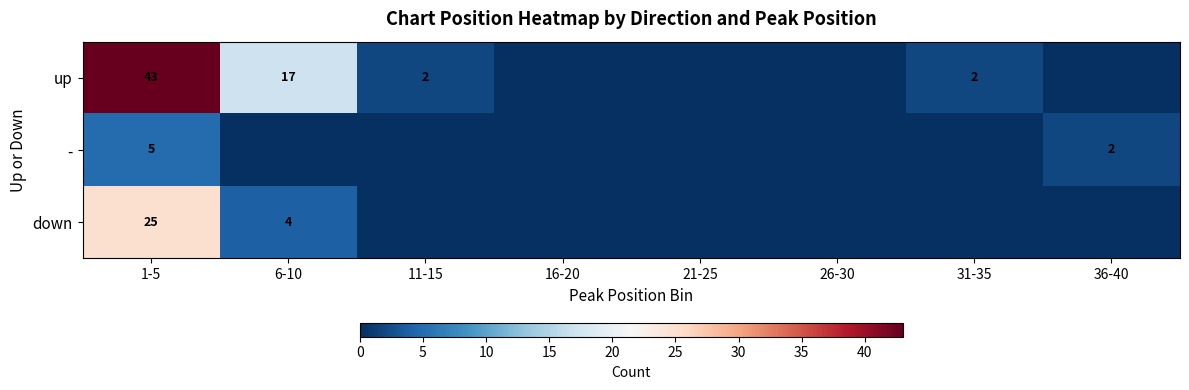

What is the spread (max minus min) of values at 1-5?

38